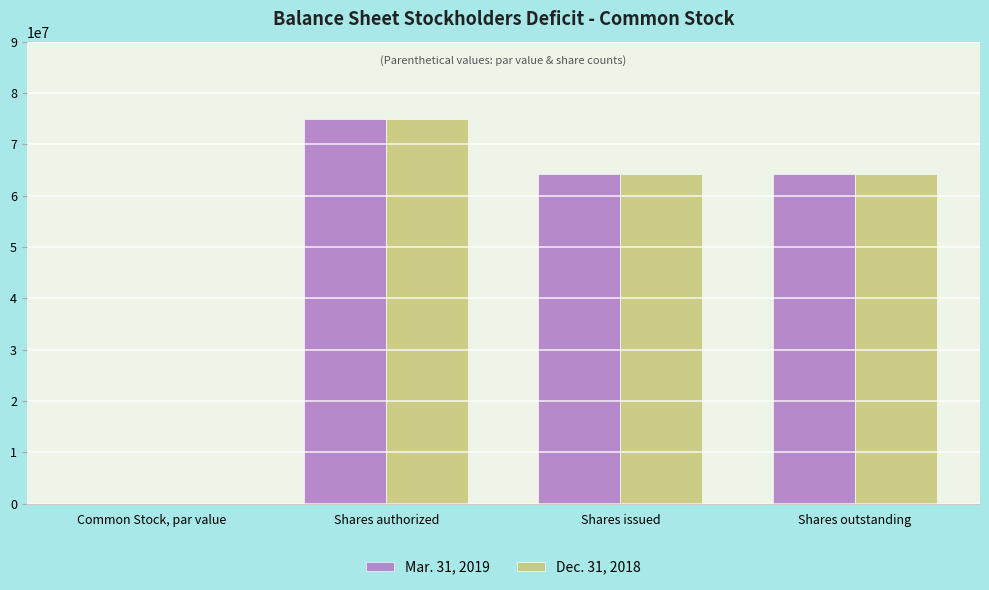

Count the Dec. 31, 2018 values in the range 64242500 to 75000000.

3